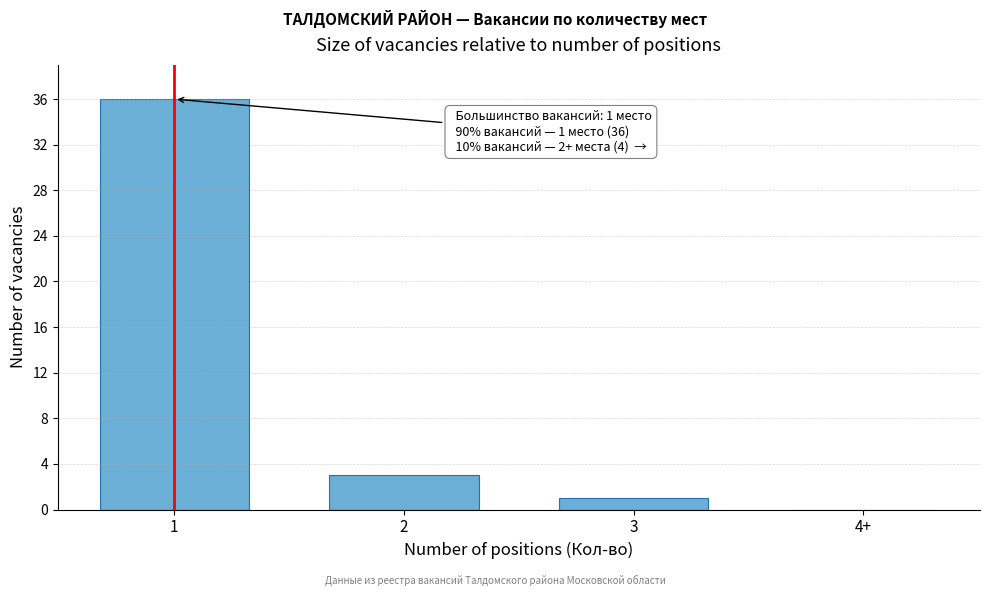

Reading left to right, transcribe all the data shown in this chart.

1=36	2=3	3=1	4+=0